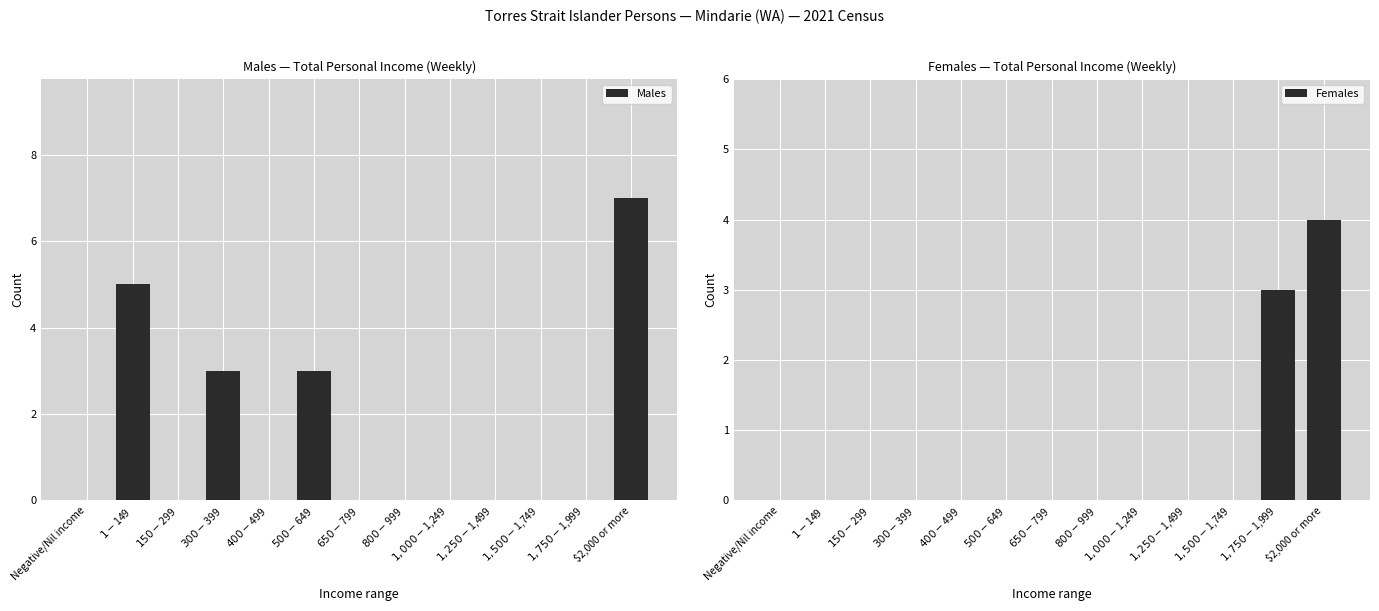

What is the label of the 9th bar from the right?

$400-$499